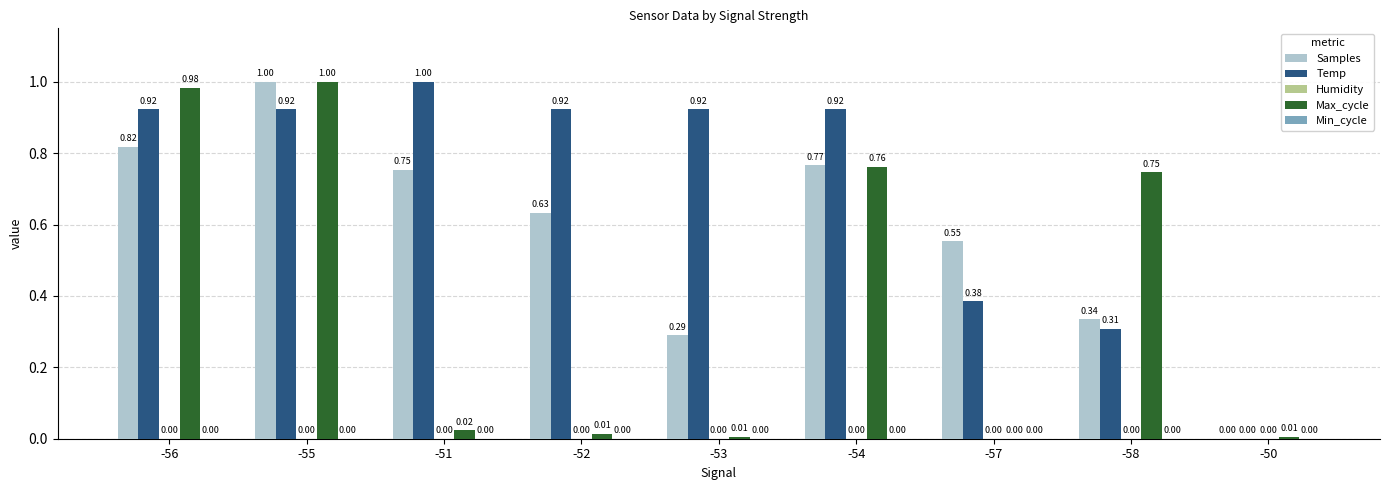

Between -51 and -52, which series saw the biggest shift?

Samples